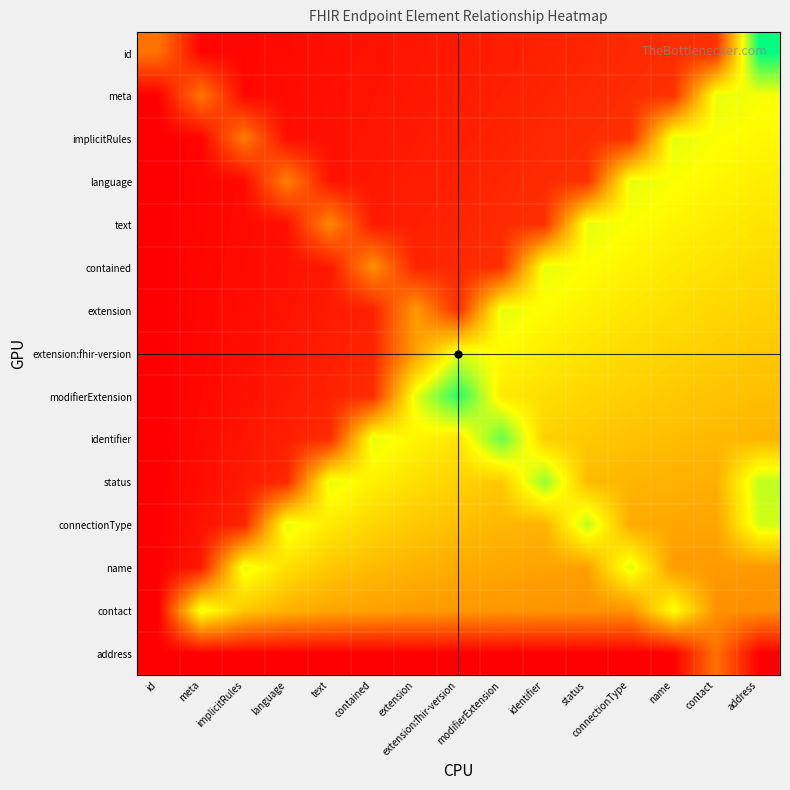

Rank the series at identifier from highest to lowest value.

status, contained, extension, extension:fhir-version, modifierExtension, identifier, connectionType, name, contact, text, language, implicitRules, meta, id, address